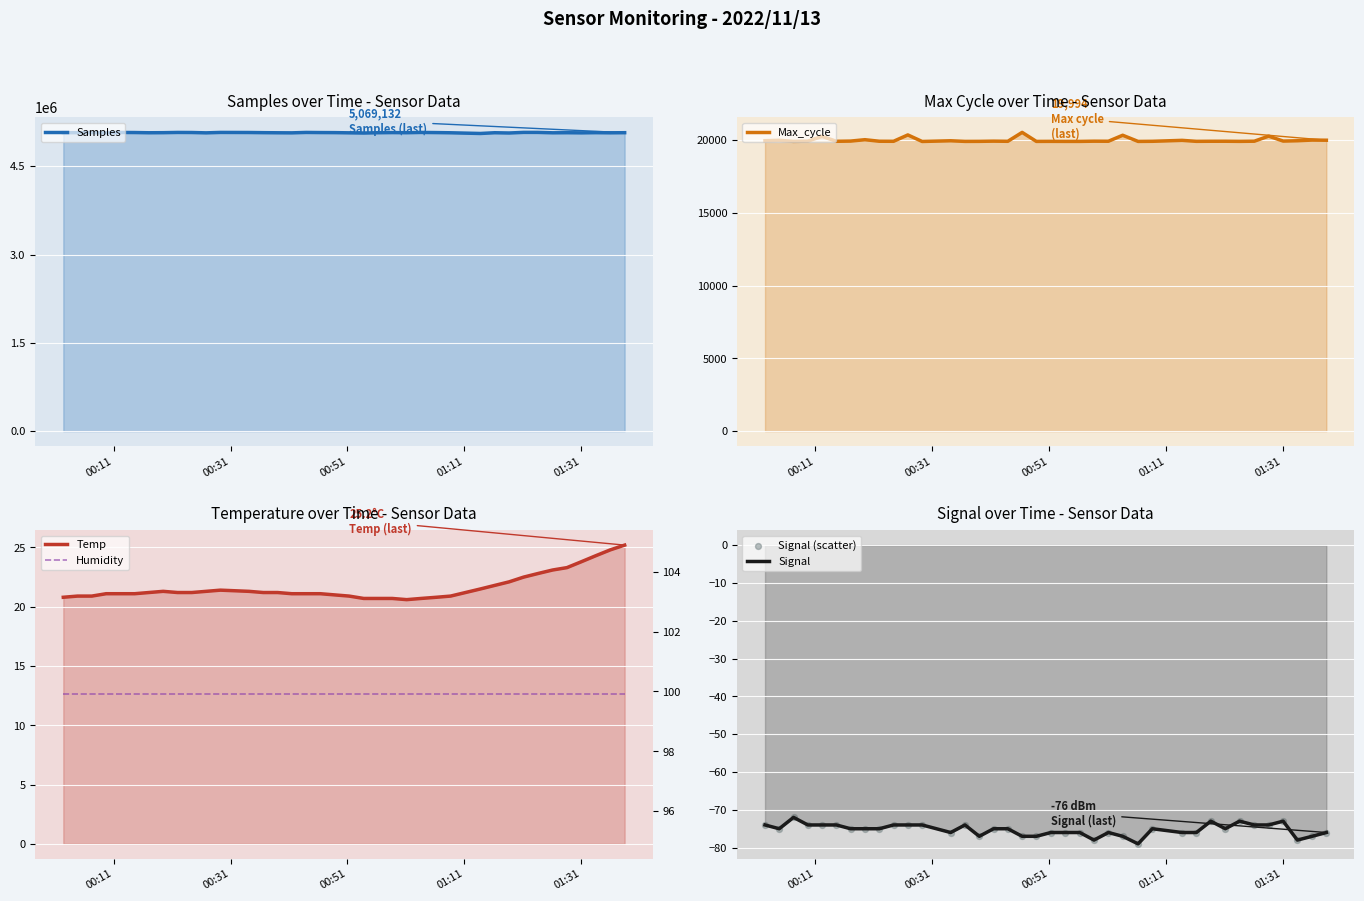

What are all the series names shown in the legend?

Samples, Max_cycle, Temp, Signal, Signal (scatter), Humidity